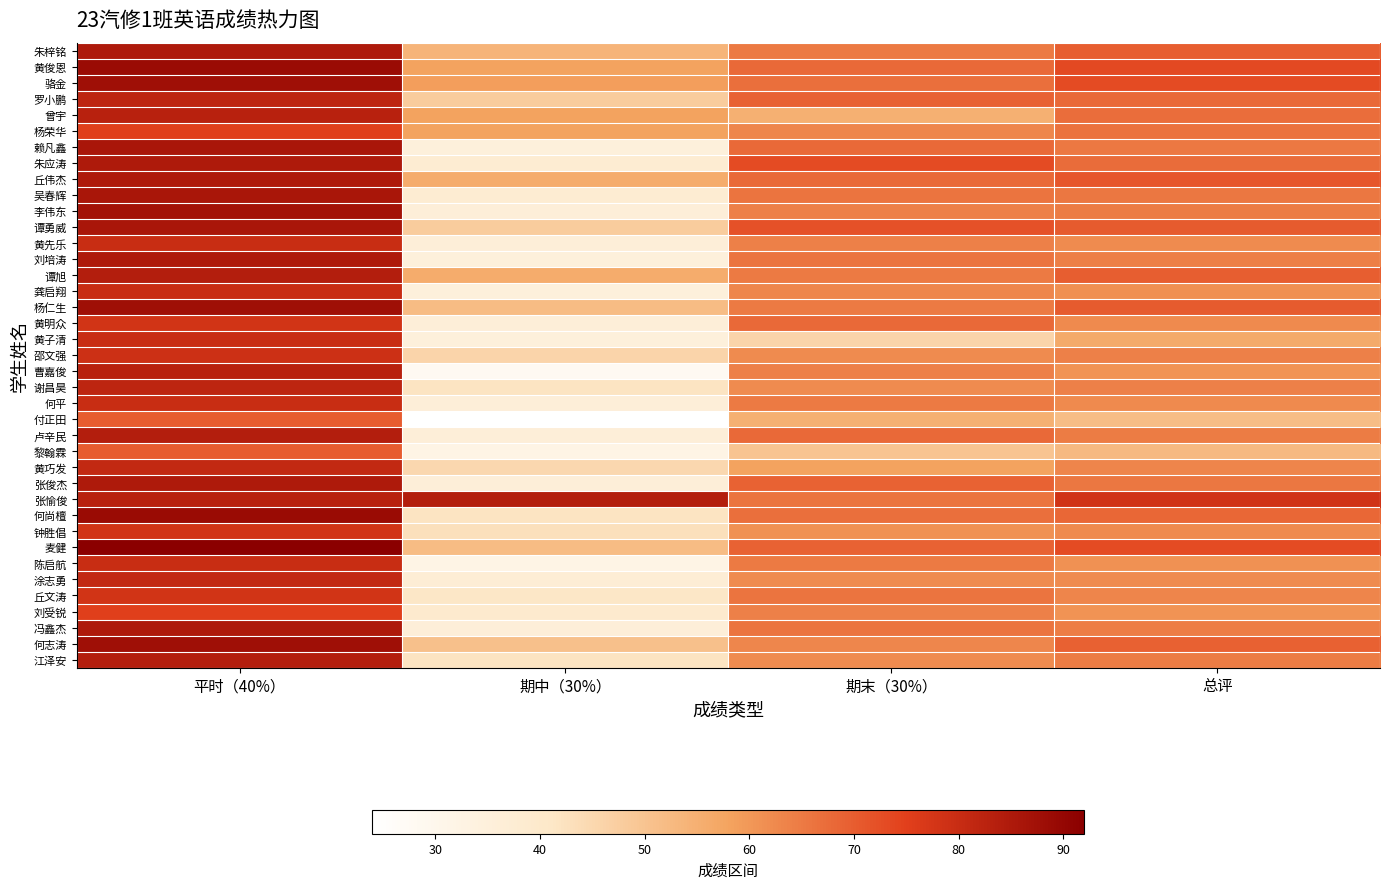

Between 总评 and 期末（30%）, which is larger?

总评